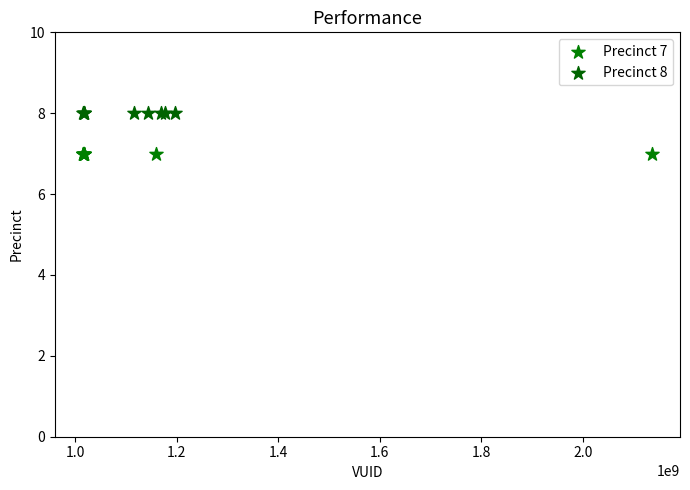

Which series reaches the minimum Y coordinate?

Precinct 7